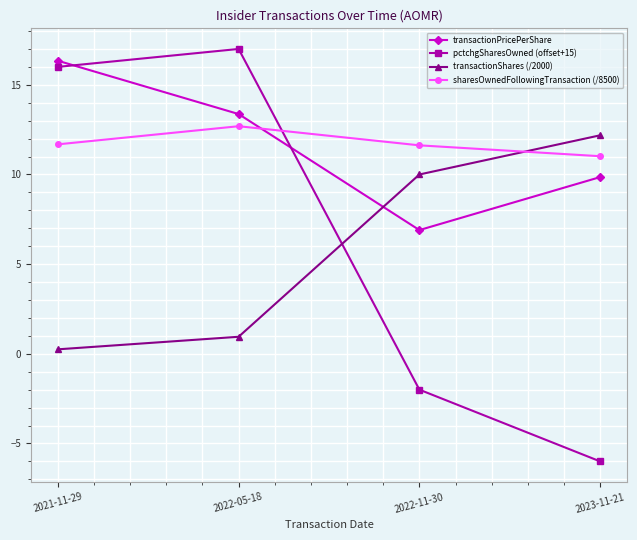

What is the label of the 3rd point from the right?

2022-05-18